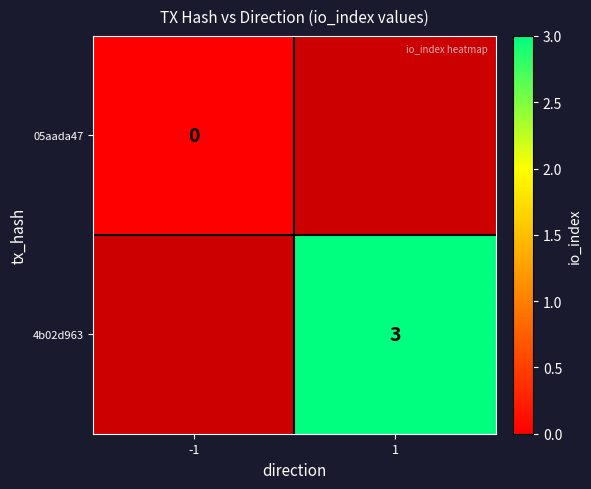

Is it true that 4b02d963 equals 1.0 at 1?

False